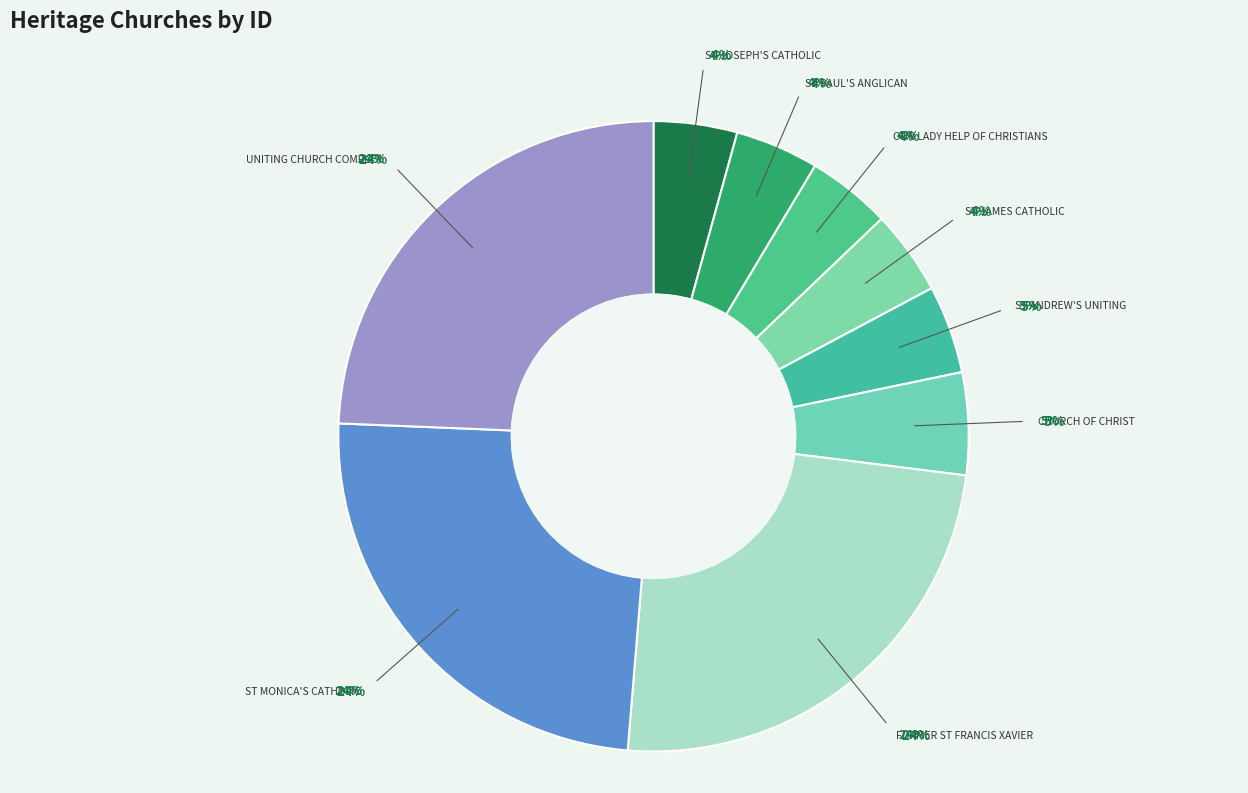

Is CHURCH OF CHRIST the majority of the pie?

No